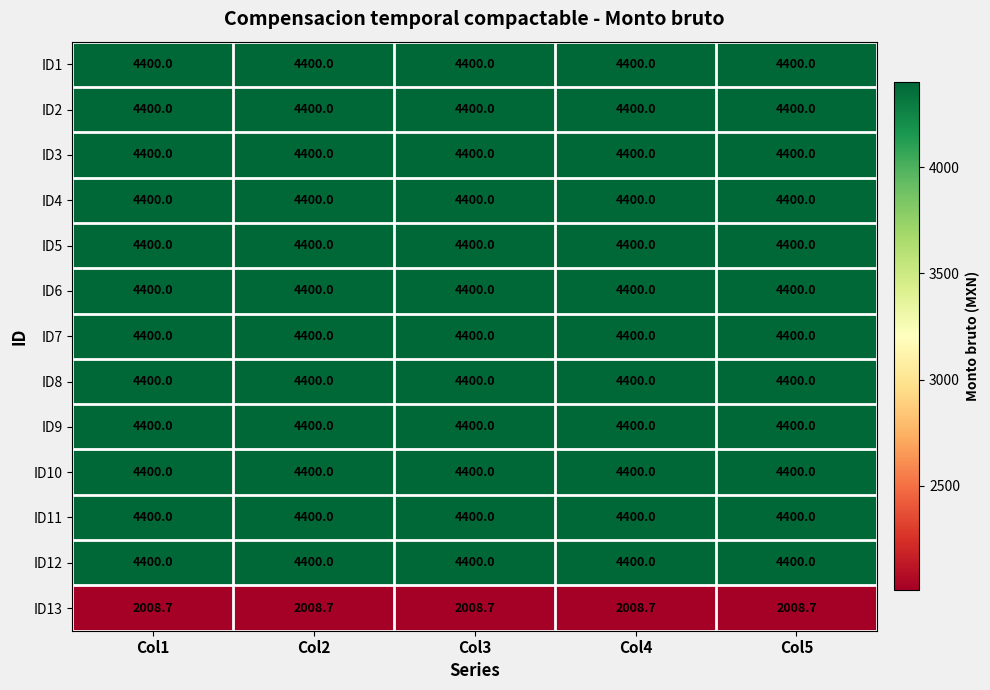

What is the highest value of the ID5 series?

4400.0